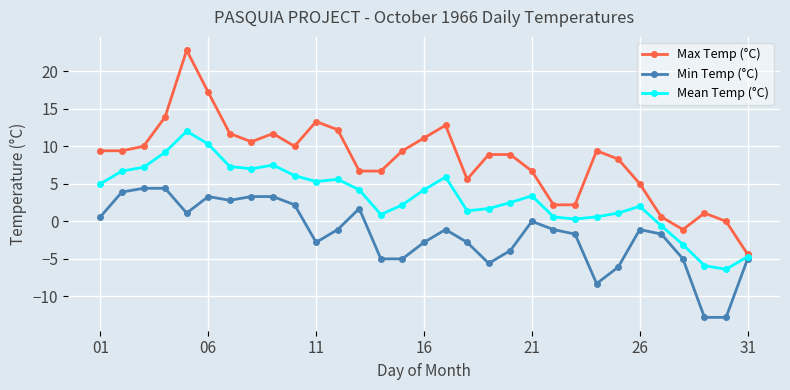

List the series in order of their peak value, highest first.

Max Temp (°C), Mean Temp (°C), Min Temp (°C)